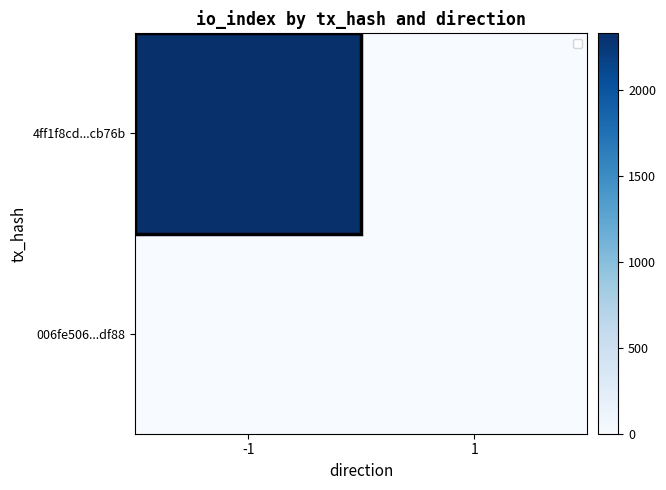

List the series in order of their overall mean, lowest first.

006fe506...df88, 4ff1f8cd...cb76b